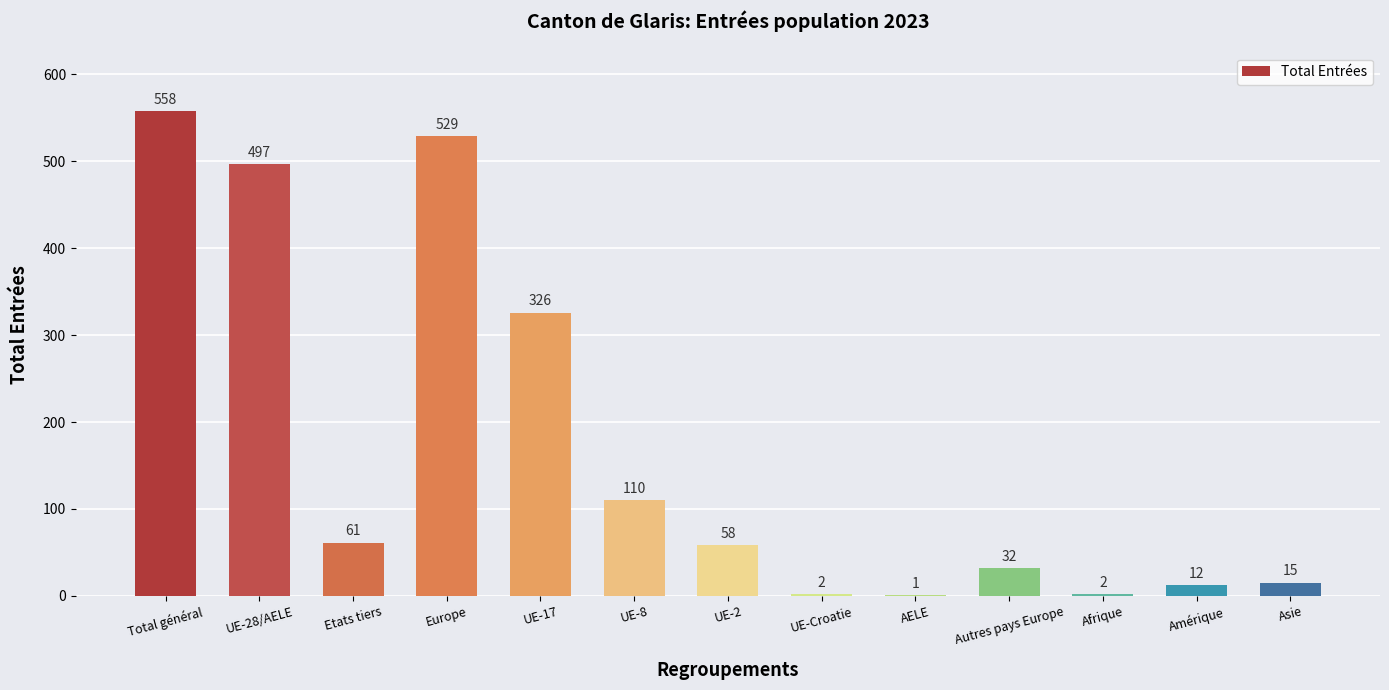

Approximately how many times larger is the value at Autres pays Europe compared to Asie?

2.1